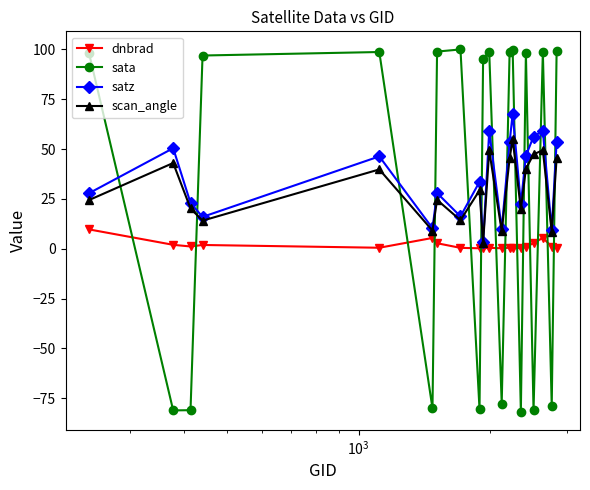

True or false: scan_angle and dnbrad intersect in this chart.

False